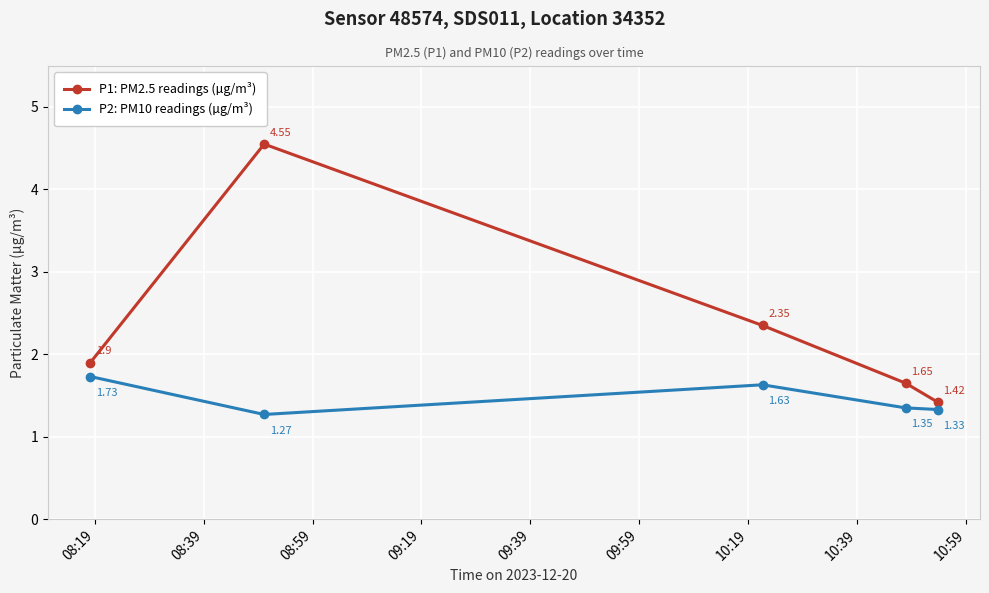

Which series has the largest total across all categories?

P1: PM2.5 readings (µg/m³)